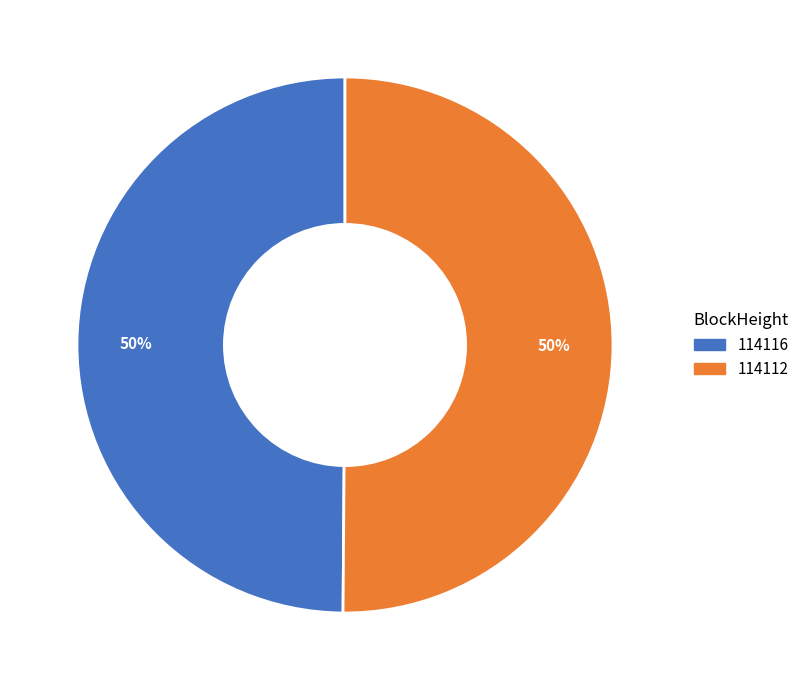

To the nearest percent, what is the difference between the largest and smallest slice percentages?

0%